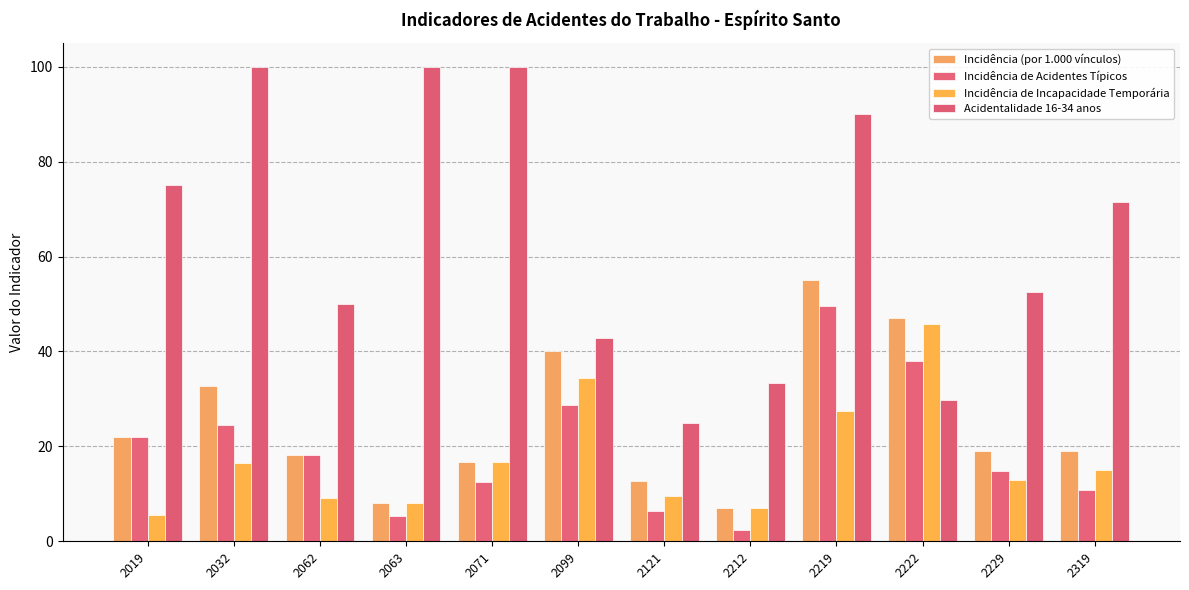

List the series in order of their peak value, highest first.

Acidentalidade 16-34 anos, Incidência (por 1.000 vínculos), Incidência de Acidentes Típicos, Incidência de Incapacidade Temporária